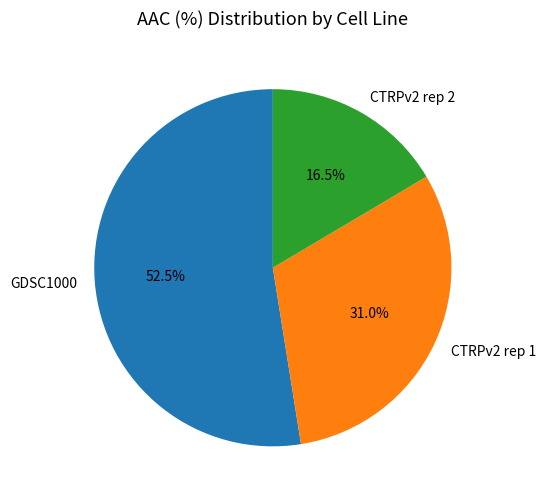

To the nearest percent, what is the difference between the largest and smallest slice percentages?

36%